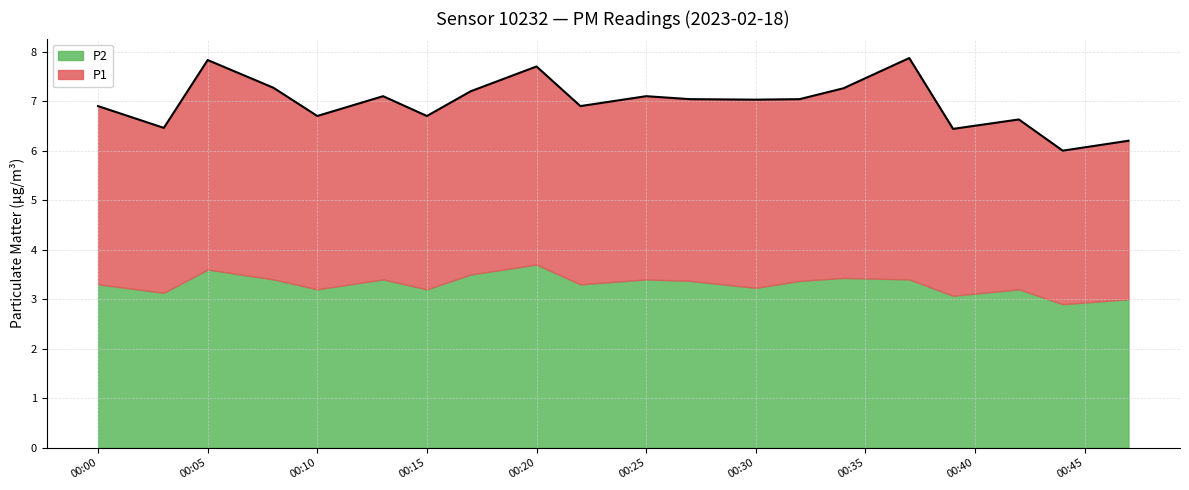

The P1 series shows 0.8 at 01:00. True or false?

False